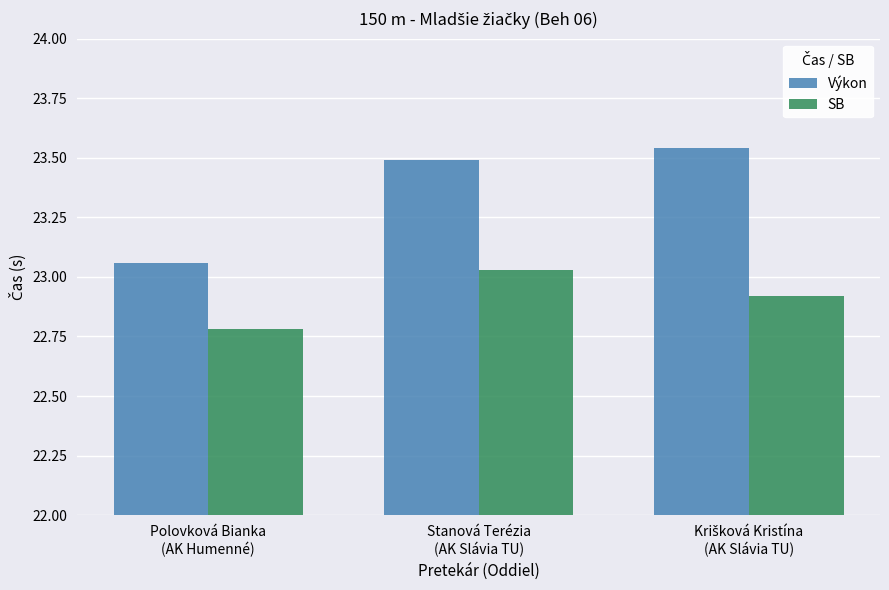

What is the average value of the Výkon series?

23.4